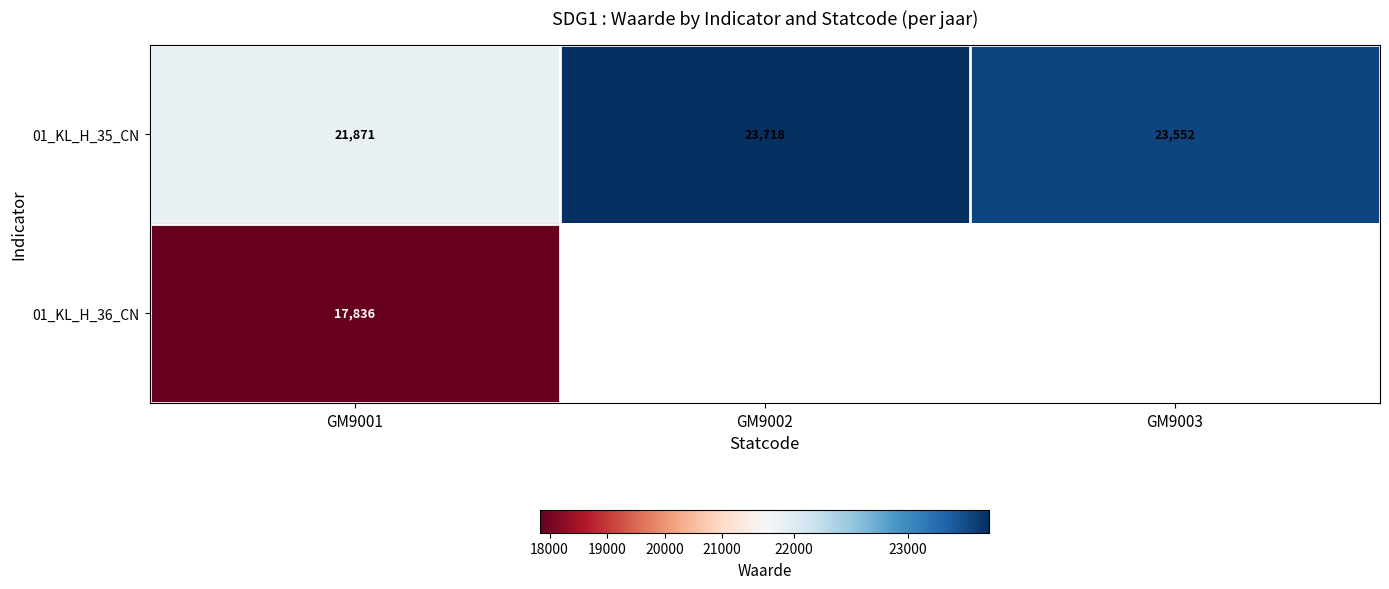

At which label does 01_KL_H_35_CN first exceed 23552?

GM9002